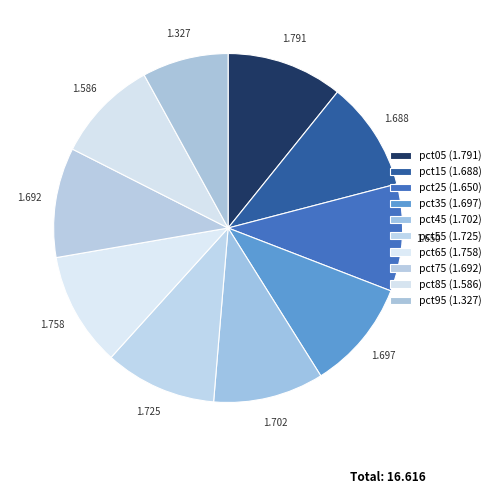

Is there a majority slice in this chart?

No